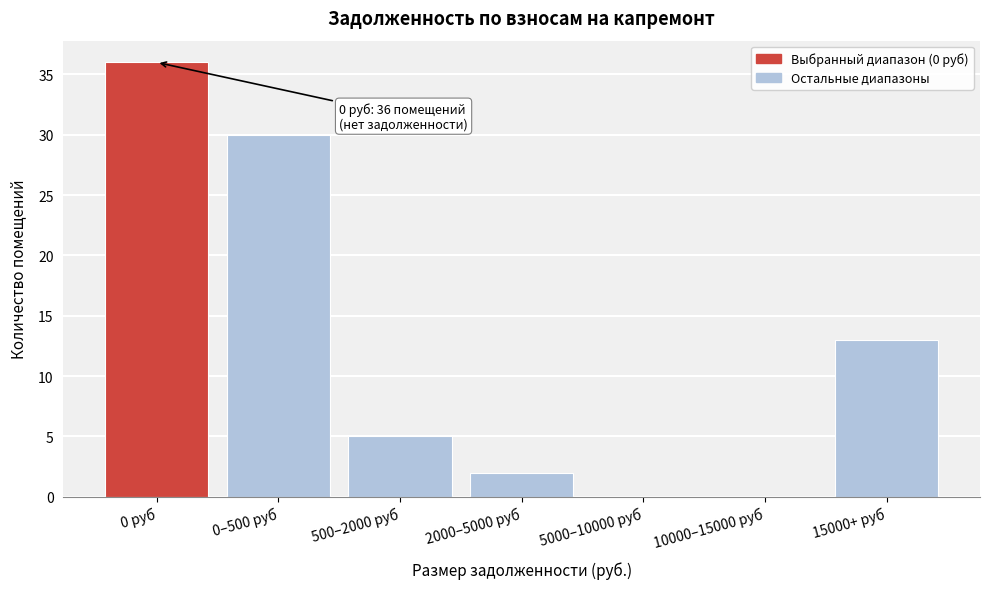

Reading right to left, list all the values displayed in this chart.

15000+ руб=13	10000–15000 руб=0	5000–10000 руб=0	2000–5000 руб=2	500–2000 руб=5	0–500 руб=30	0 руб=36